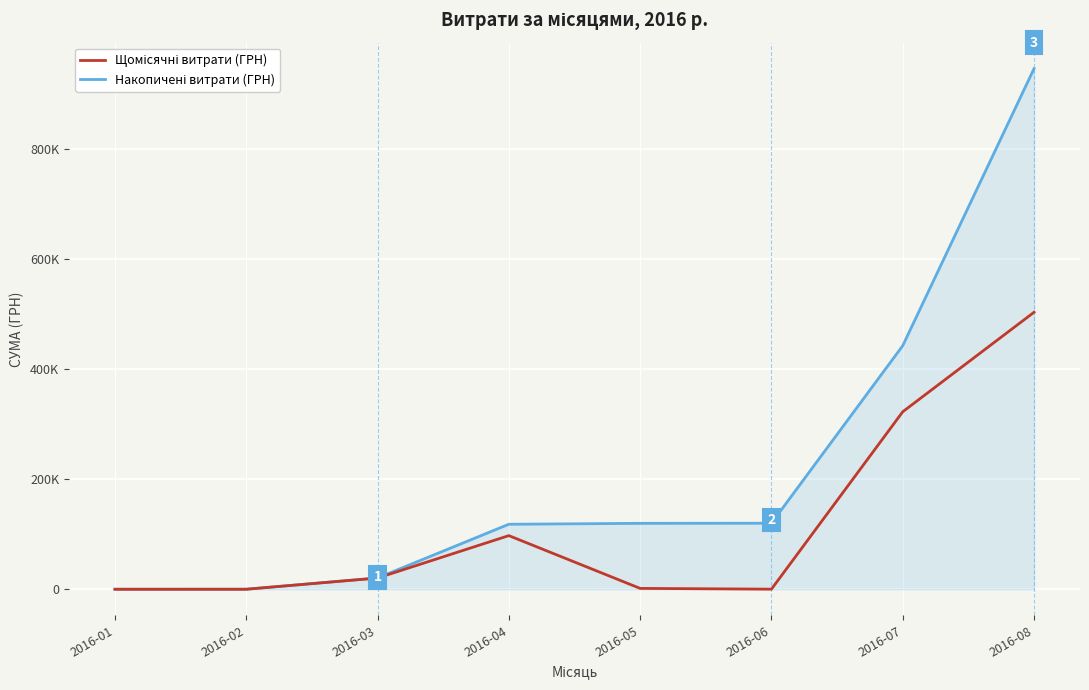

Which series has the largest total across all categories?

Накопичені витрати (ГРН)